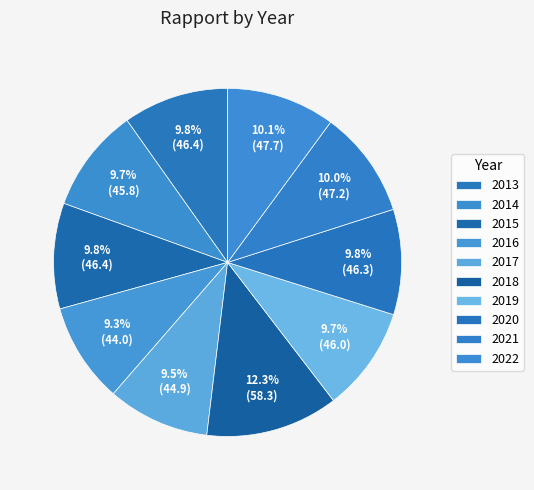

How many slices are in this pie chart?

10